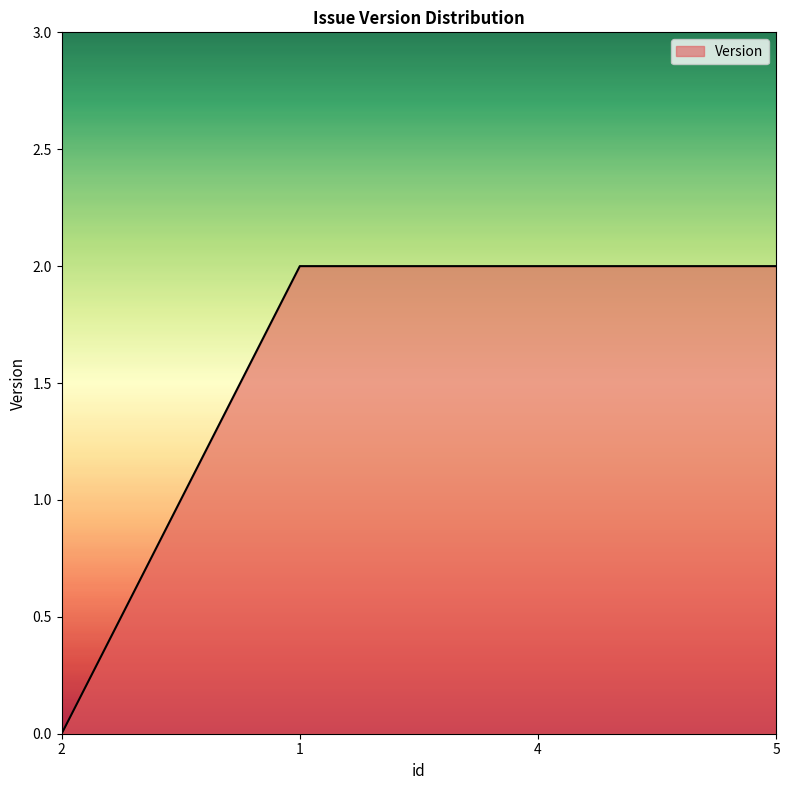

What position from the left is 5?

4